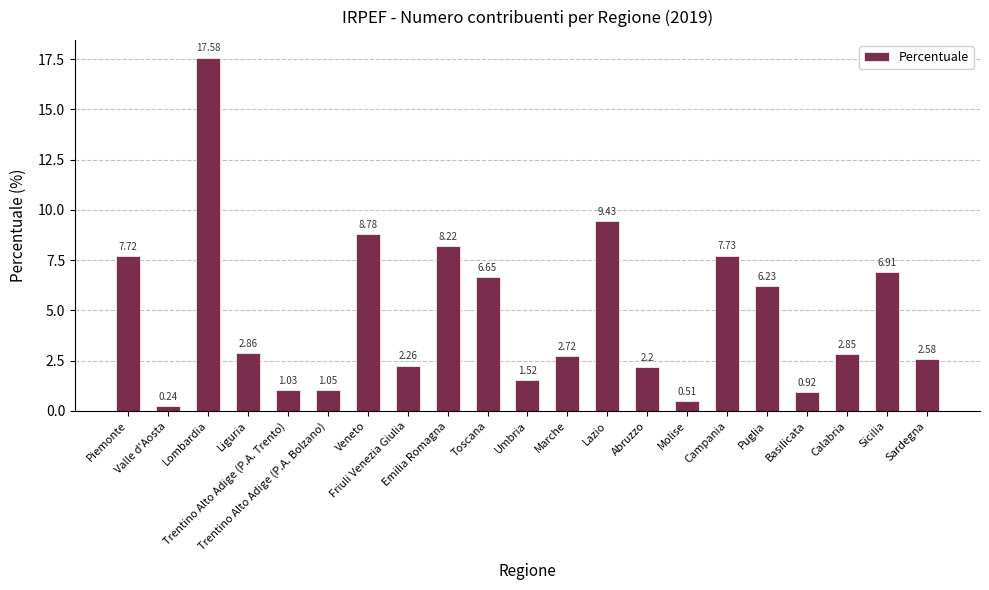

What is the difference between the maximum and second lowest values?

17.1